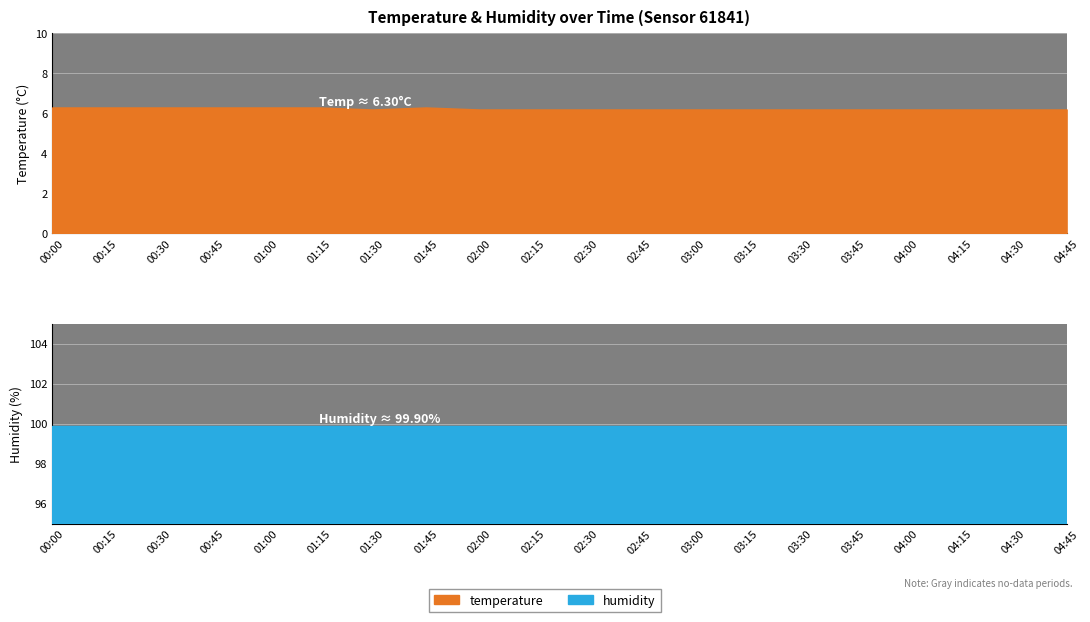

True or false: temperature and humidity intersect in this chart.

False